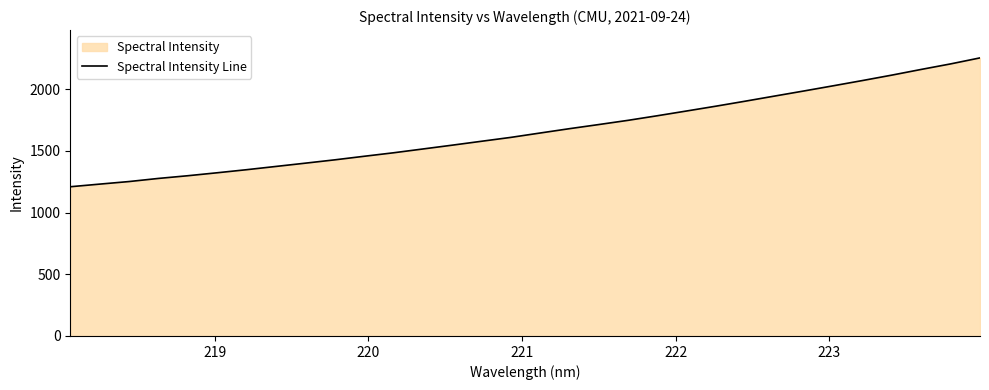

What is the minimum value shown in the chart?

1209.6